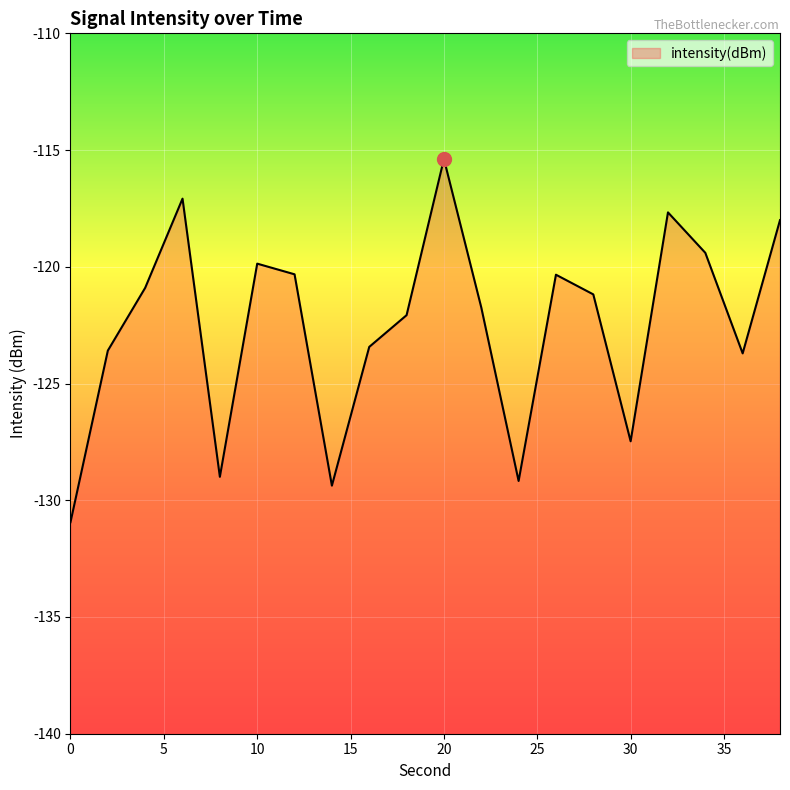

The chart shows a value of -206.3 at 32. True or false?

False